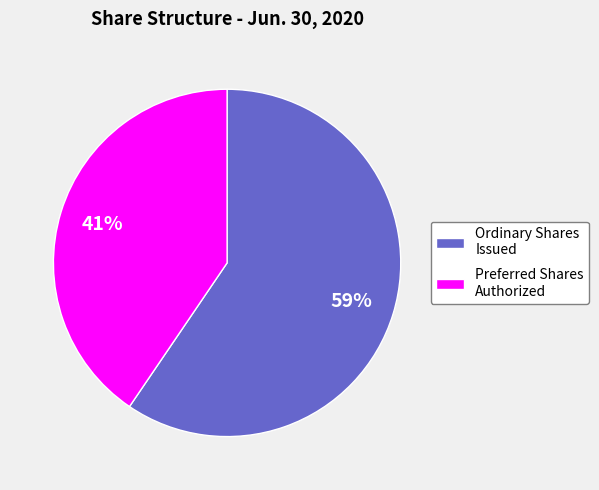

To the nearest percent, what is the average slice percentage?

50%